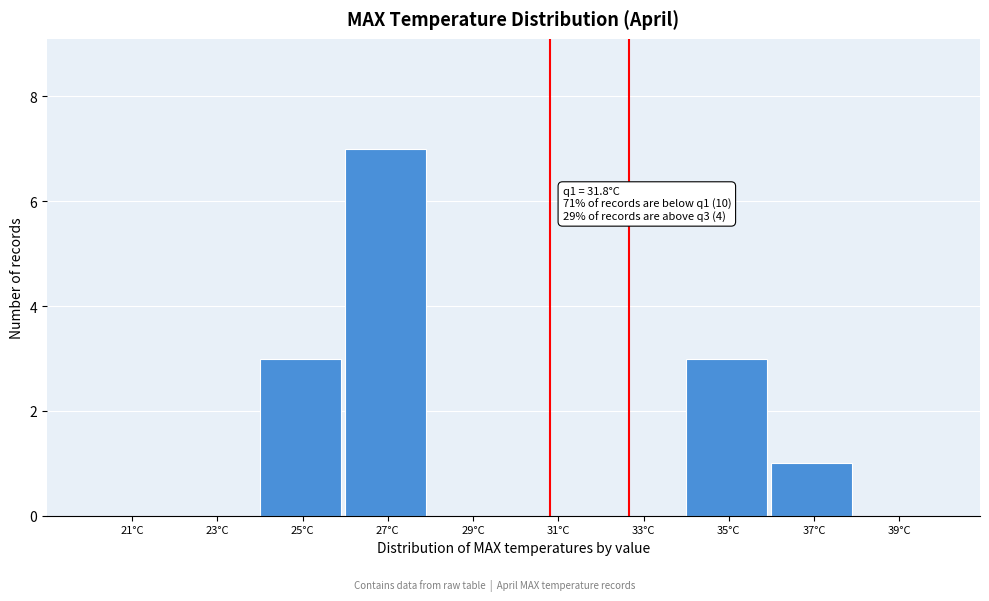

Reading right to left, list all the values displayed in this chart.

39°C=0	37°C=1	35°C=3	33°C=0	31°C=0	29°C=0	27°C=7	25°C=3	23°C=0	21°C=0